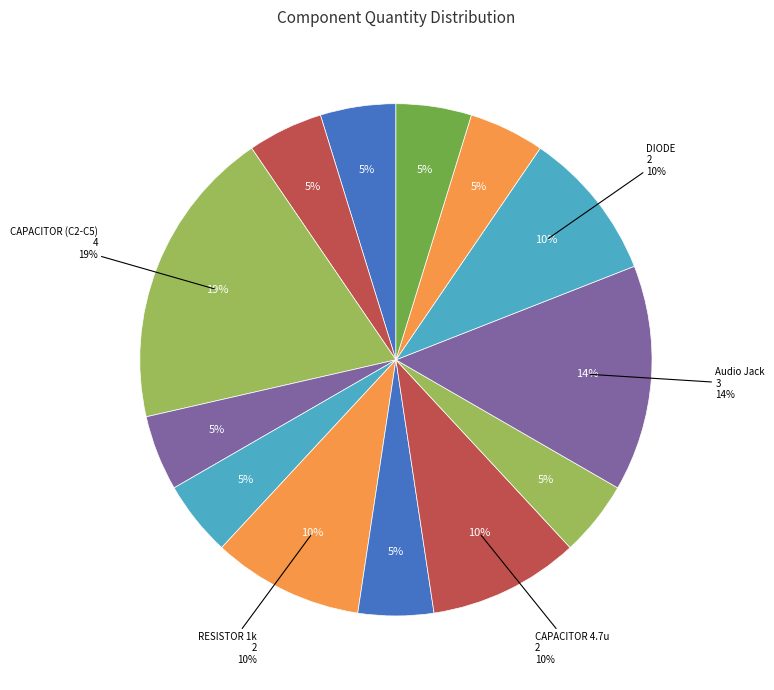

What is the change in value from CAPACITOR (C2-C5) to DIODE?

-2